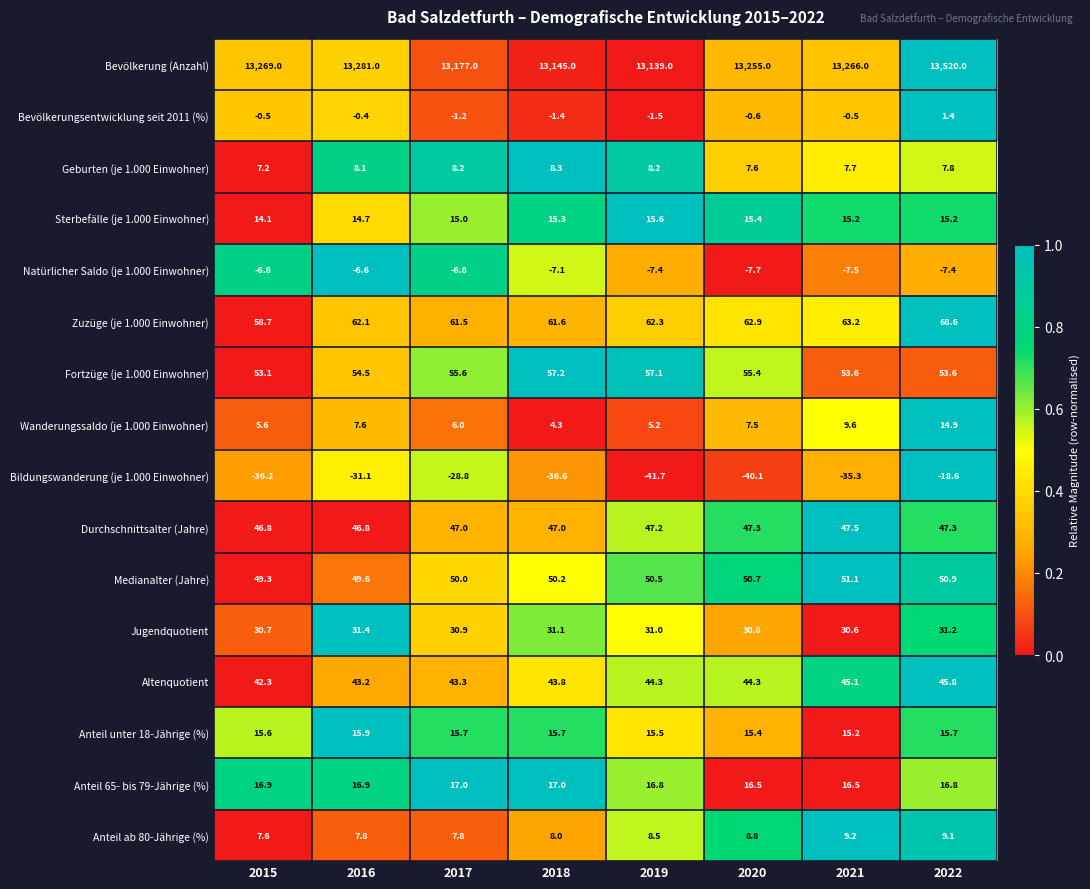

At how many categories does at least one series exceed 10309?

8